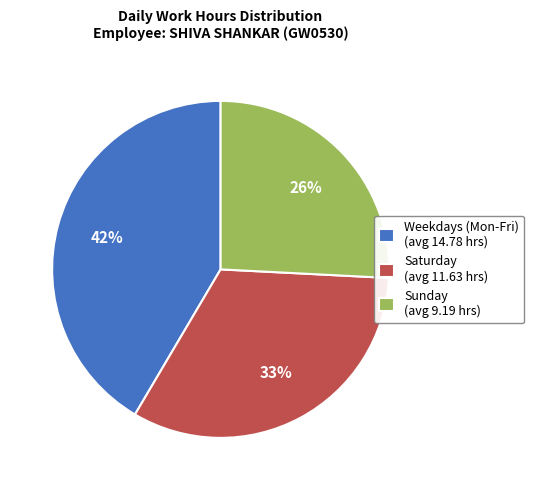

How many slices are in this pie chart?

3